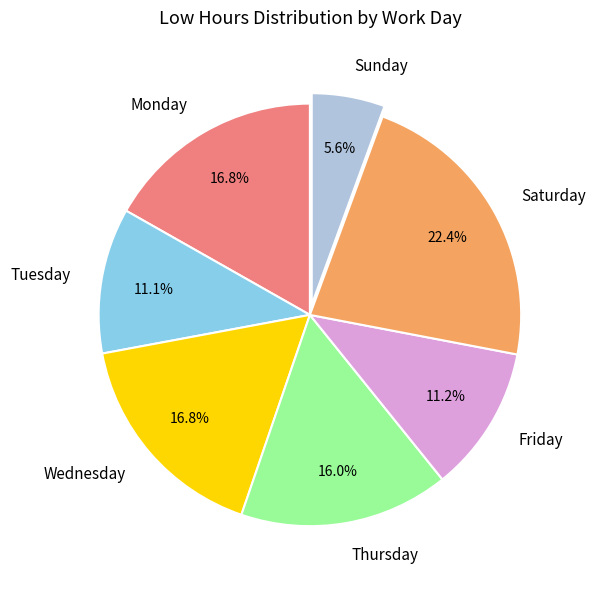

Approximately how many times larger is the value at Wednesday compared to Saturday?

0.8